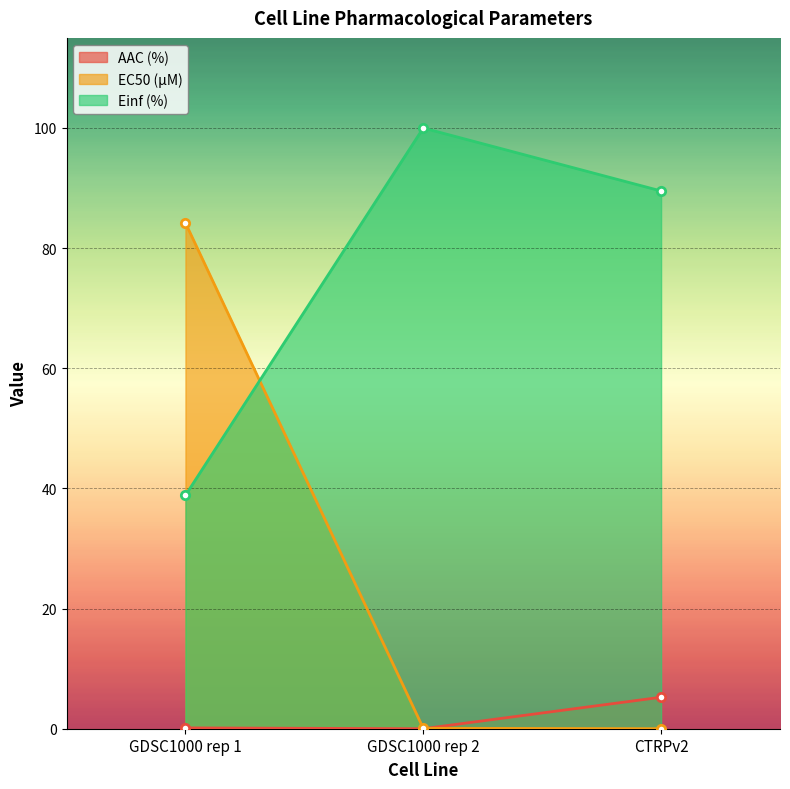

What is the greatest value displayed?

100.0